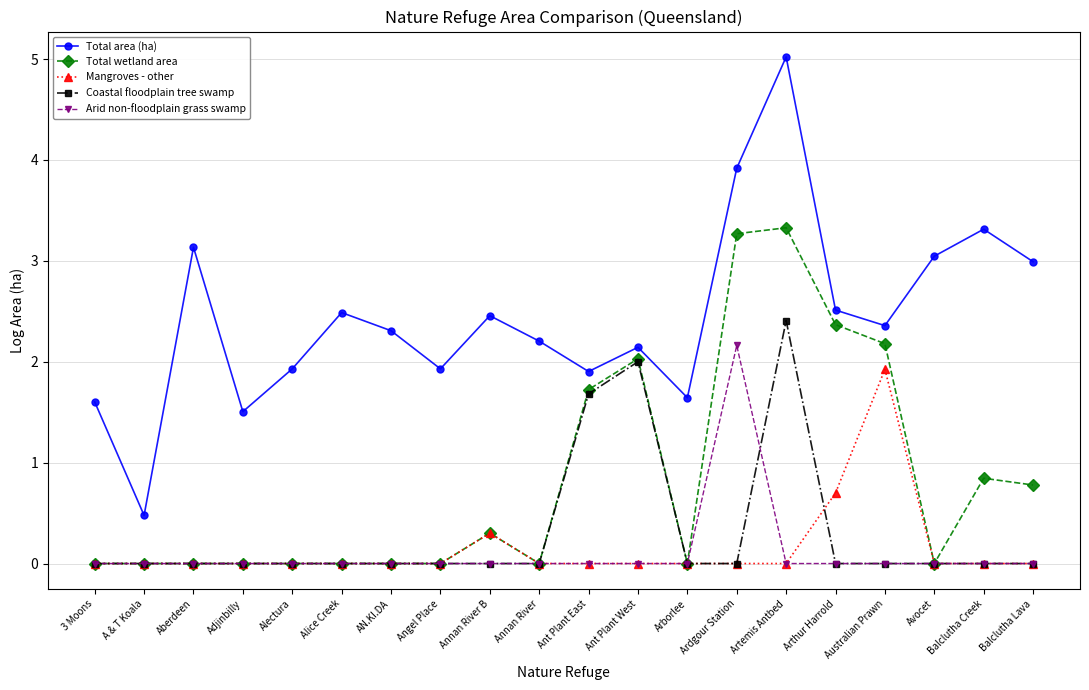

Is the value of Total area (ha) at Ant Plant East greater than the value of Mangroves - other at 3 Moons?

Yes